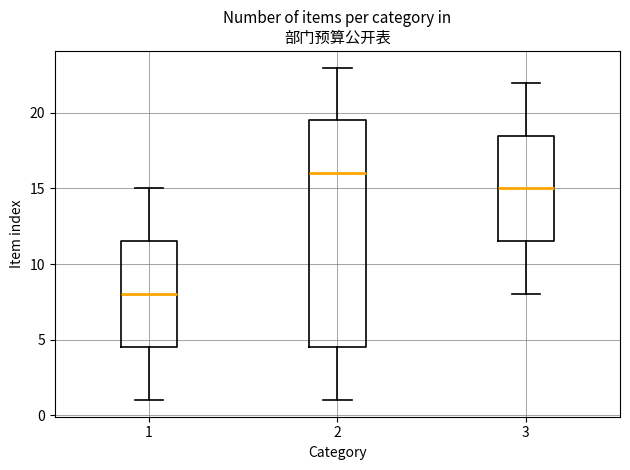

Comparing the boxes themselves (not the whiskers), which one is the tallest?

2